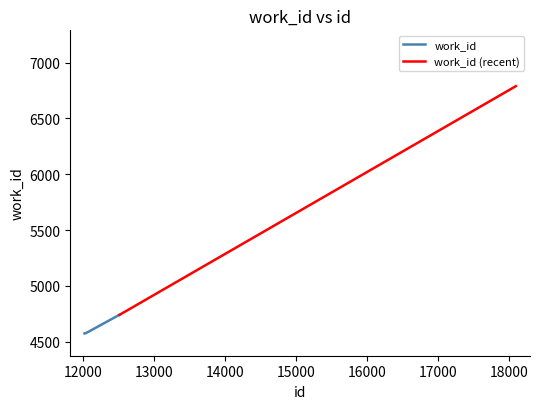

Rank the categories by value from highest to lowest.

18097, 12517, 12503, 12504, 12099, 12027, 12039, 12024